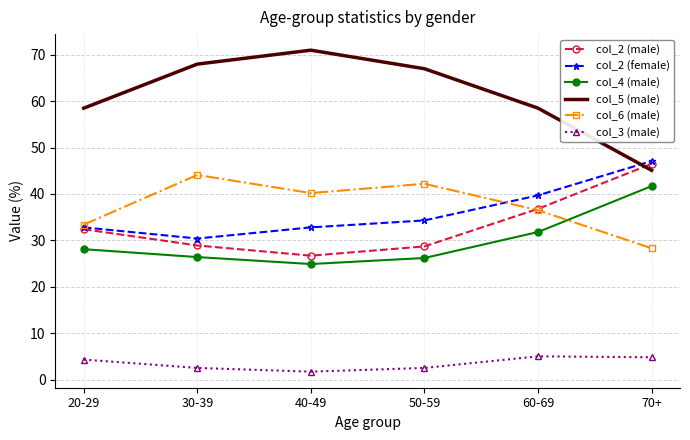

The col_6 (male) series shows 55.8 at 60-69. True or false?

False